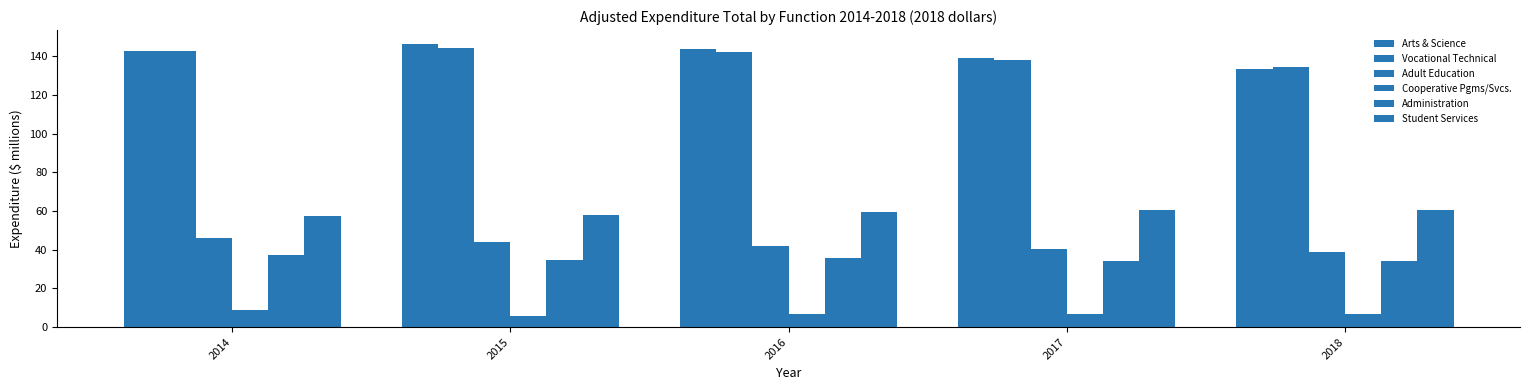

How many bars are there in total?

30